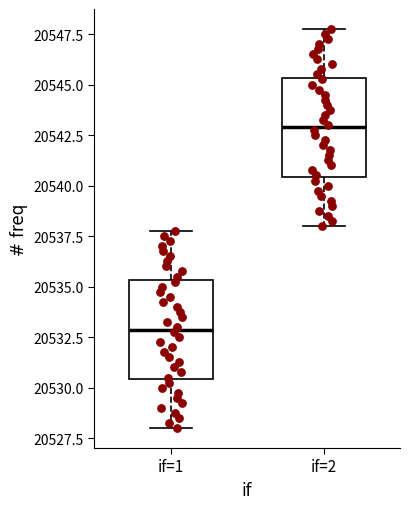

Reading left to right, transcribe this box plot: for each box, give where its median line is, the range the box spans, and where its two whiskers end, as read against the y-axis. The values are not printed on the chart, so give them approximately, as read against the axis.

if=1: median 20533.0, box 20530.5 to 20535.5, whiskers 20528.0 to 20538.0
if=2: median 20543.0, box 20540.5 to 20545.5, whiskers 20538.0 to 20548.0